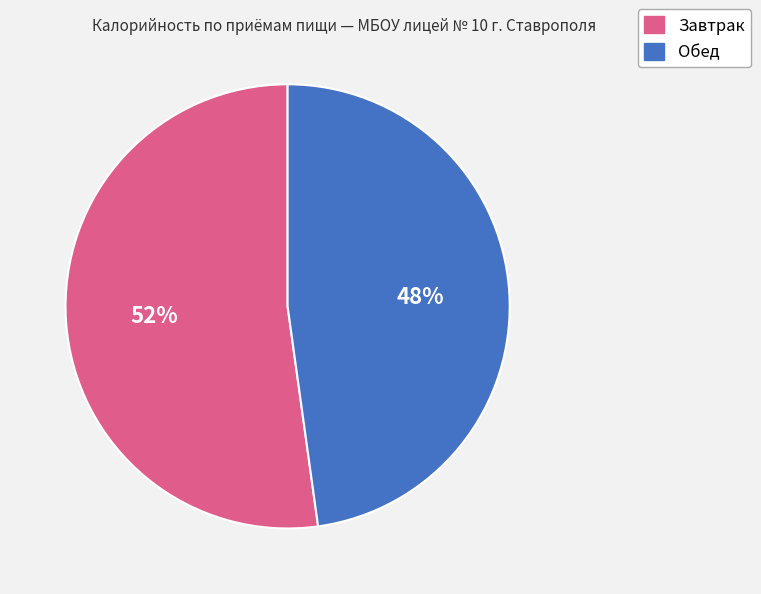

To the nearest percent, what is the difference between the largest and smallest slice percentages?

4%